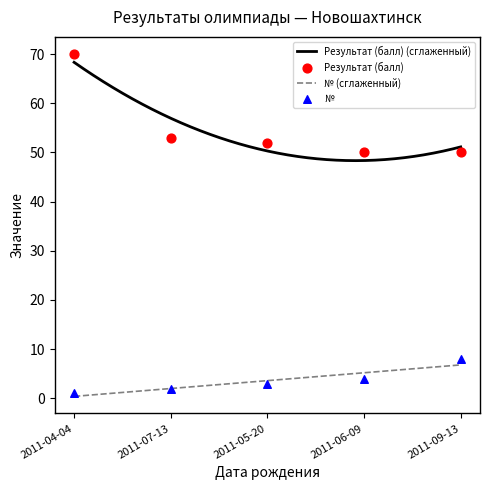

Is the value of № at 2011-04-04 greater than the value of Результат (балл) at 2011-07-13?

No